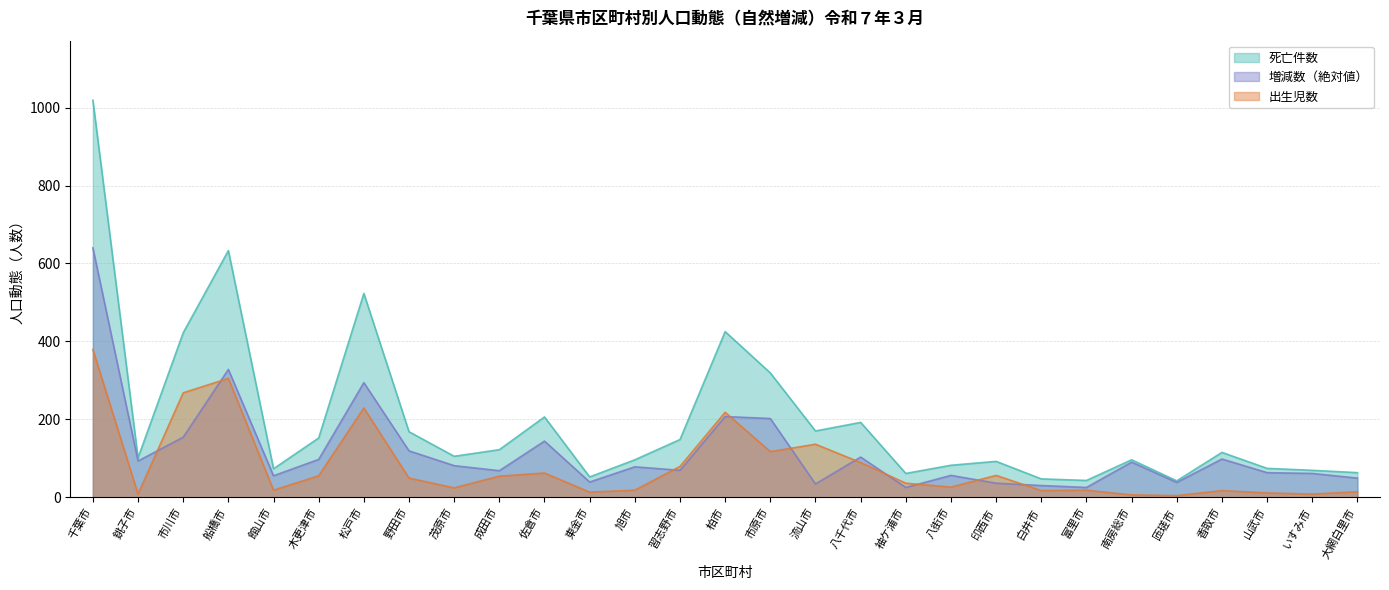

Between 成田市 and 館山市, which is larger?

成田市